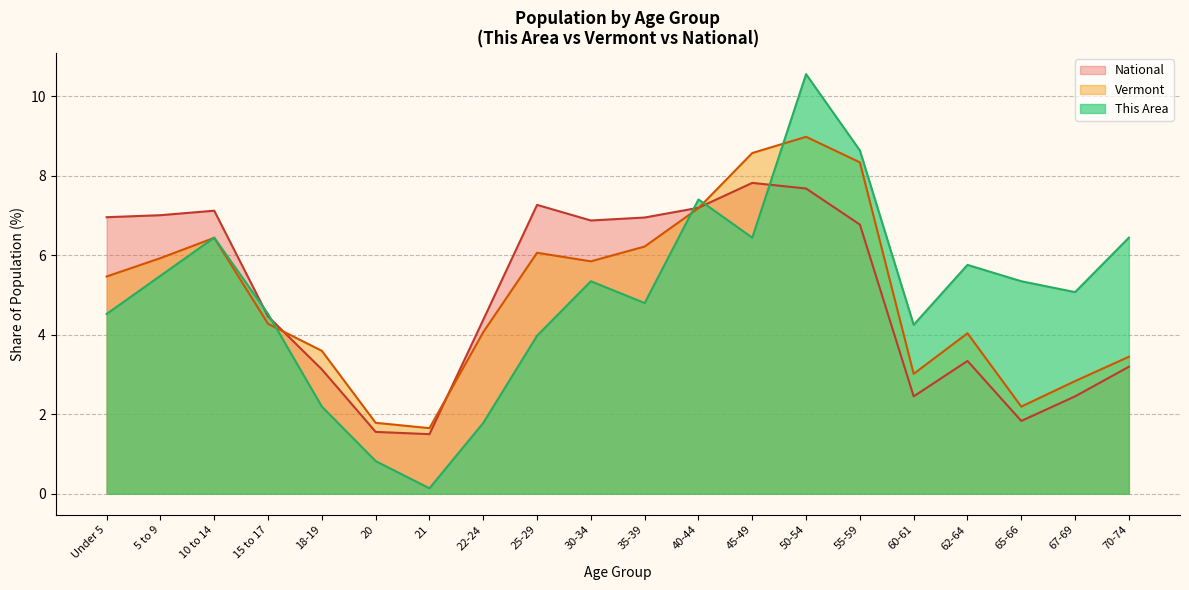

Reading right to left, list all the values displayed in this chart.

This Area: 6.4	5.1	5.3	5.8	4.3	8.6	10.6	6.4	7.4	4.8	5.3	4.0	1.8	0.1	0.8	2.2	4.5	6.4	5.5	4.5
Vermont: 3.4	2.8	2.2	4.0	3.0	8.3	9.0	8.6	7.2	6.2	5.9	6.1	4.1	1.7	1.8	3.6	4.3	6.4	5.9	5.5
National: 3.2	2.5	1.8	3.3	2.5	6.8	7.7	7.8	7.2	7.0	6.9	7.3	4.4	1.5	1.6	3.1	4.5	7.1	7.0	7.0